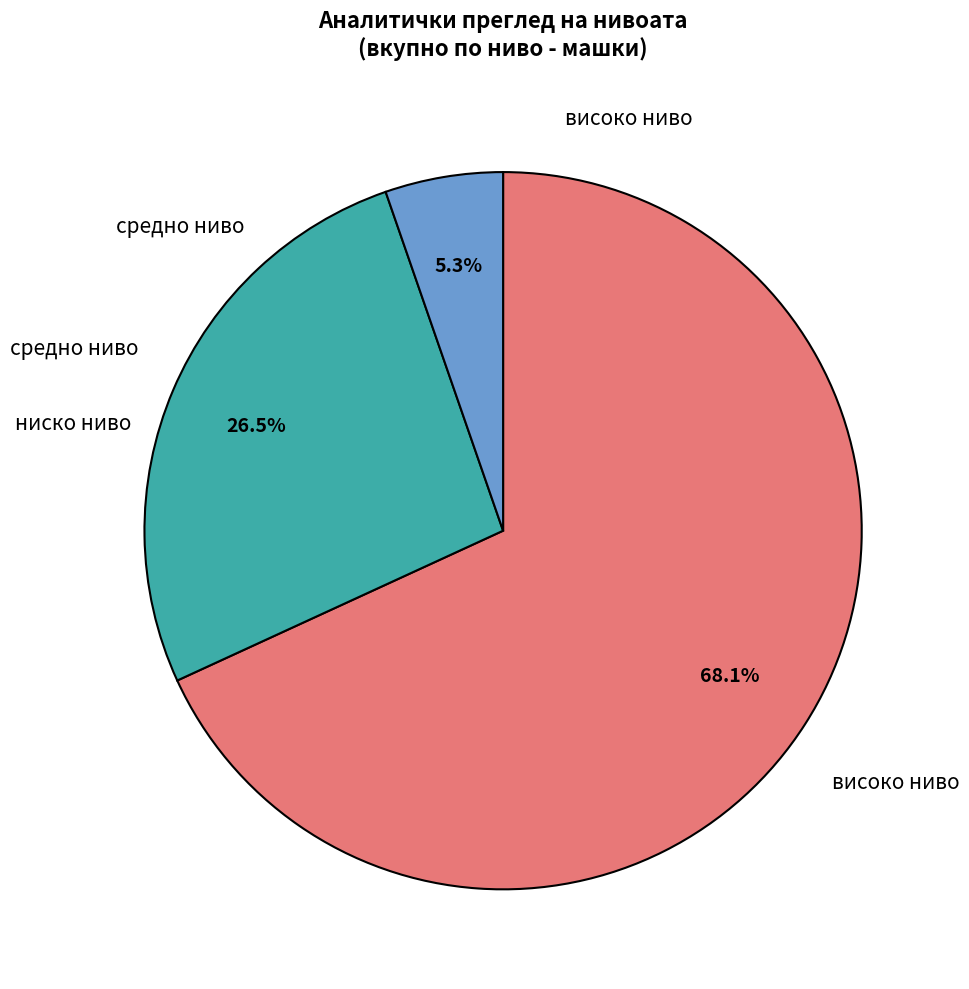

Does any single category account for the majority?

Yes